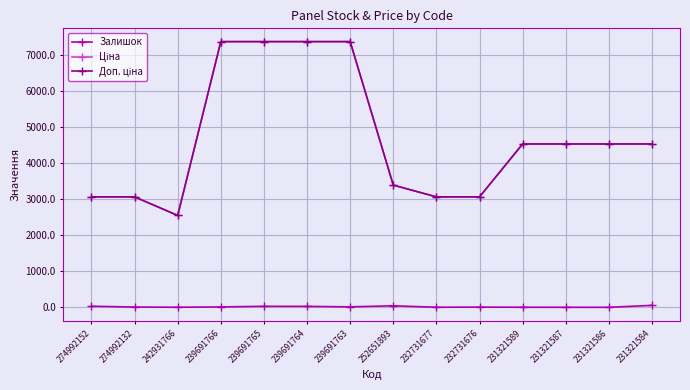

At how many categories does at least one series exceed 795?

14